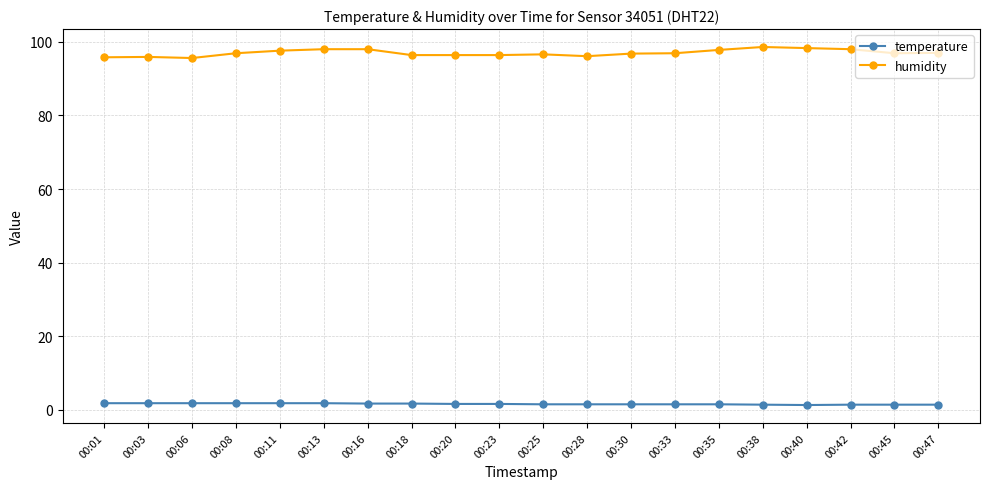

True or false: humidity has a value of 133.0 at 00:45.

False